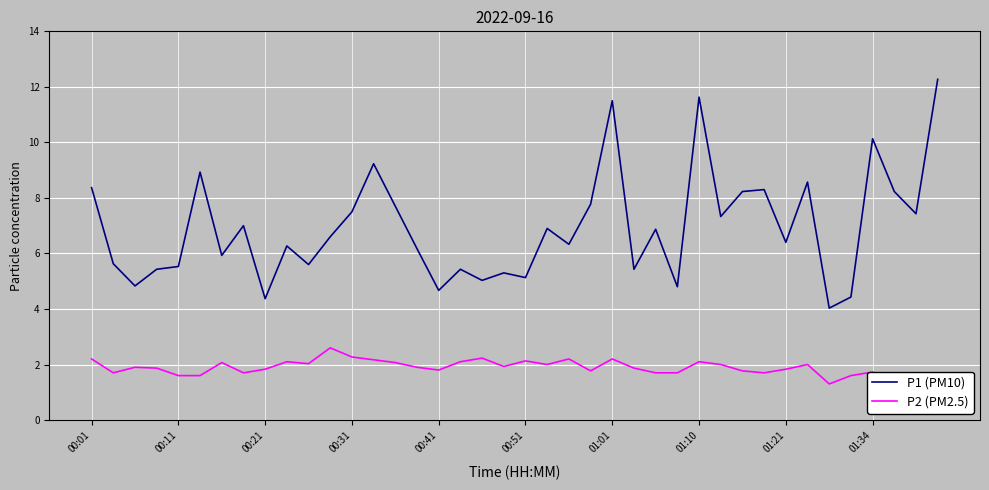

True or false: P2 (PM2.5) and P1 (PM10) cross at least once.

False